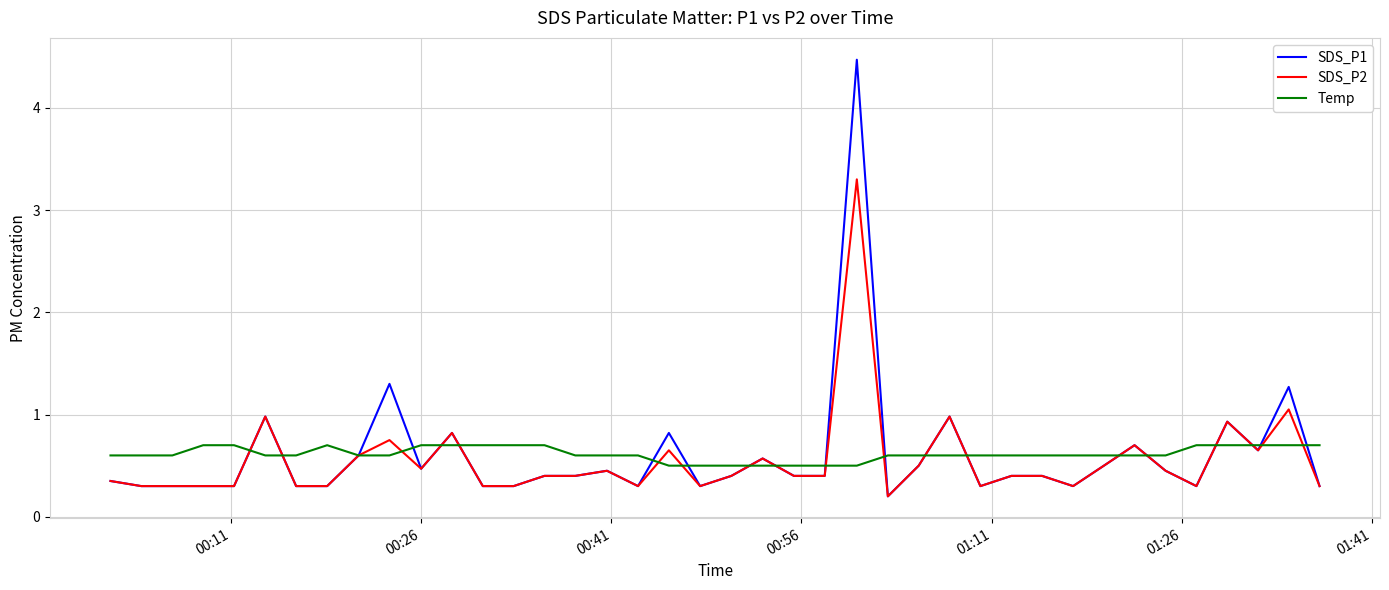

How many lines are shown in the chart?

3